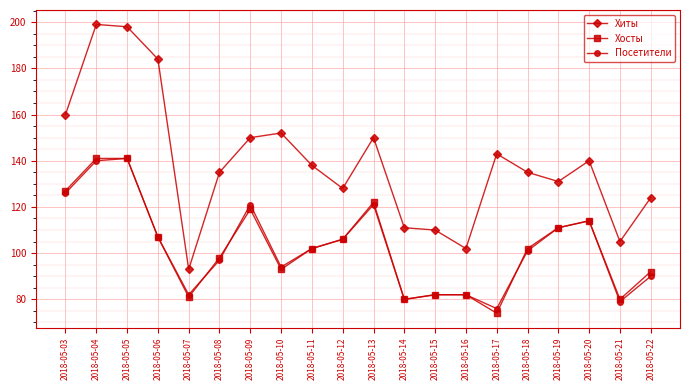

True or false: Посетители and Хиты cross at least once.

False